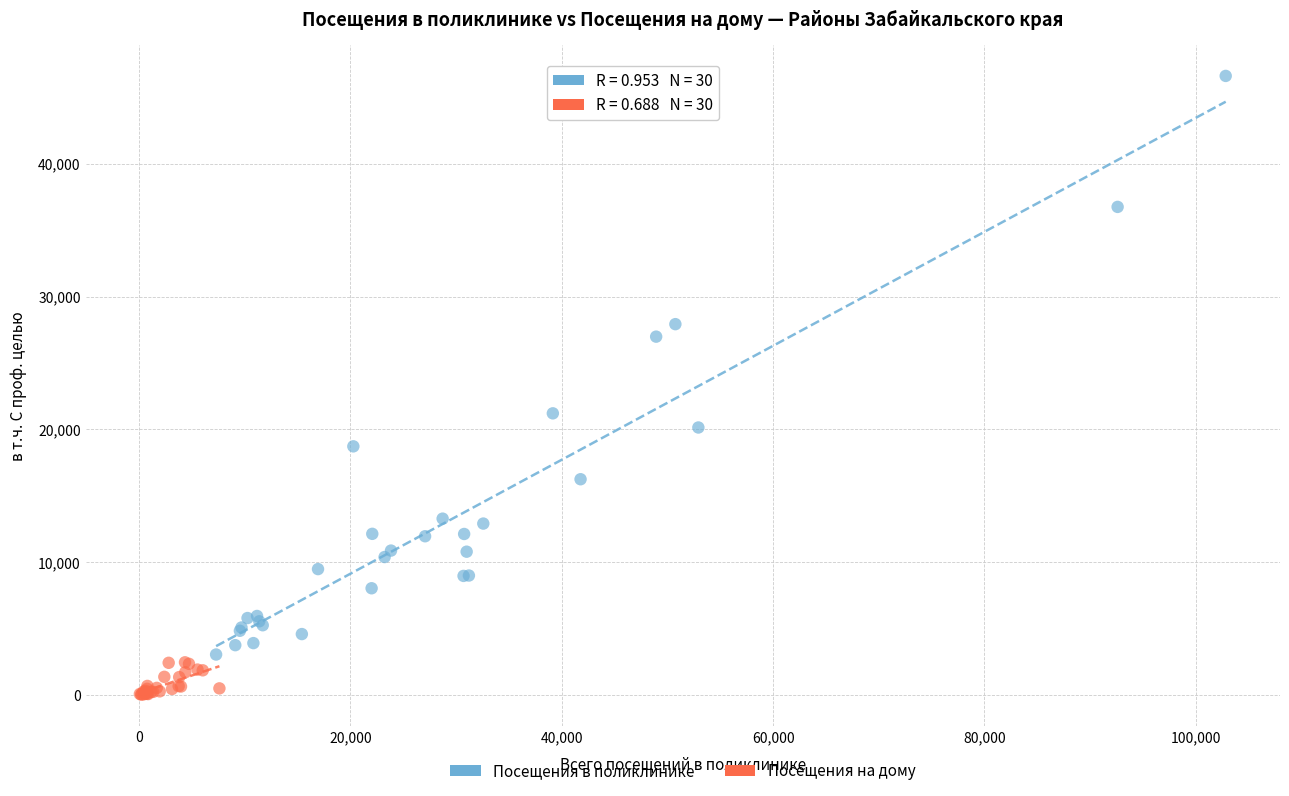

Which series contains the lowest Y value?

Посещения на дому